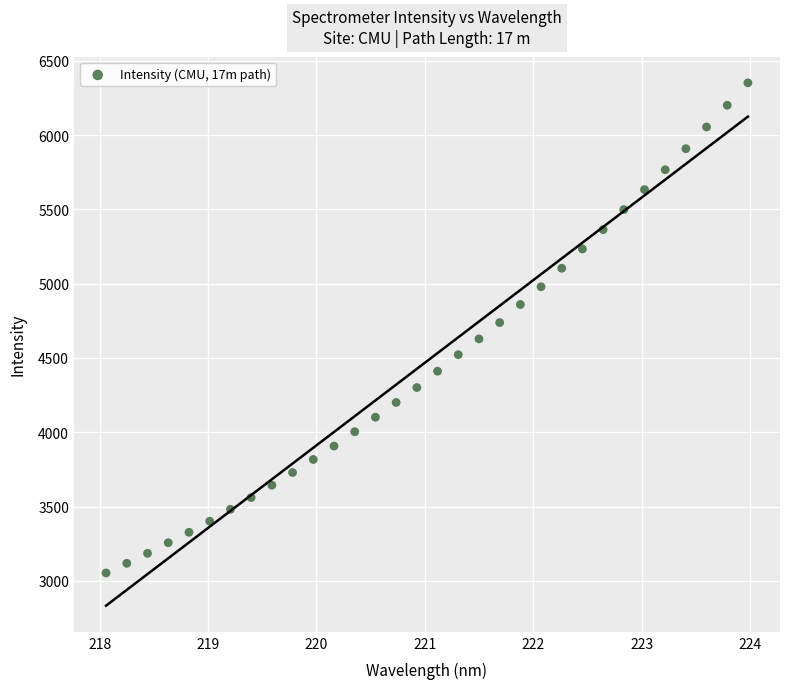

What is the range of Y values (max minus min)?

3298.5